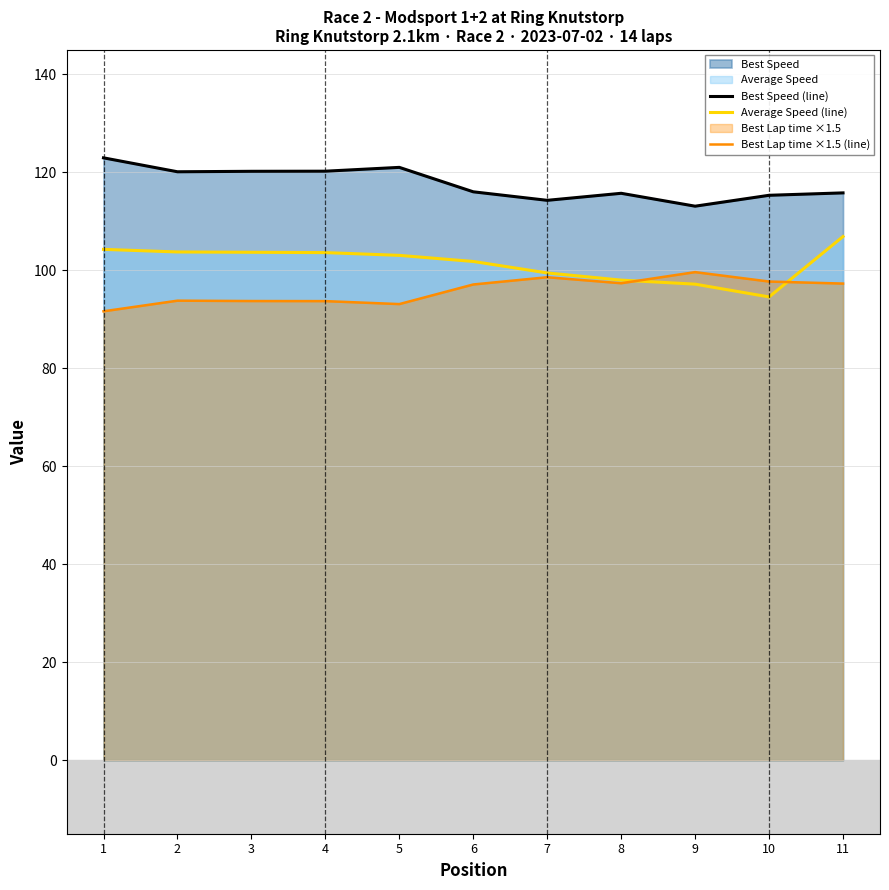

What is the difference between the second highest and minimum values in the Best Lap time ×1.5 (line) series?

7.0